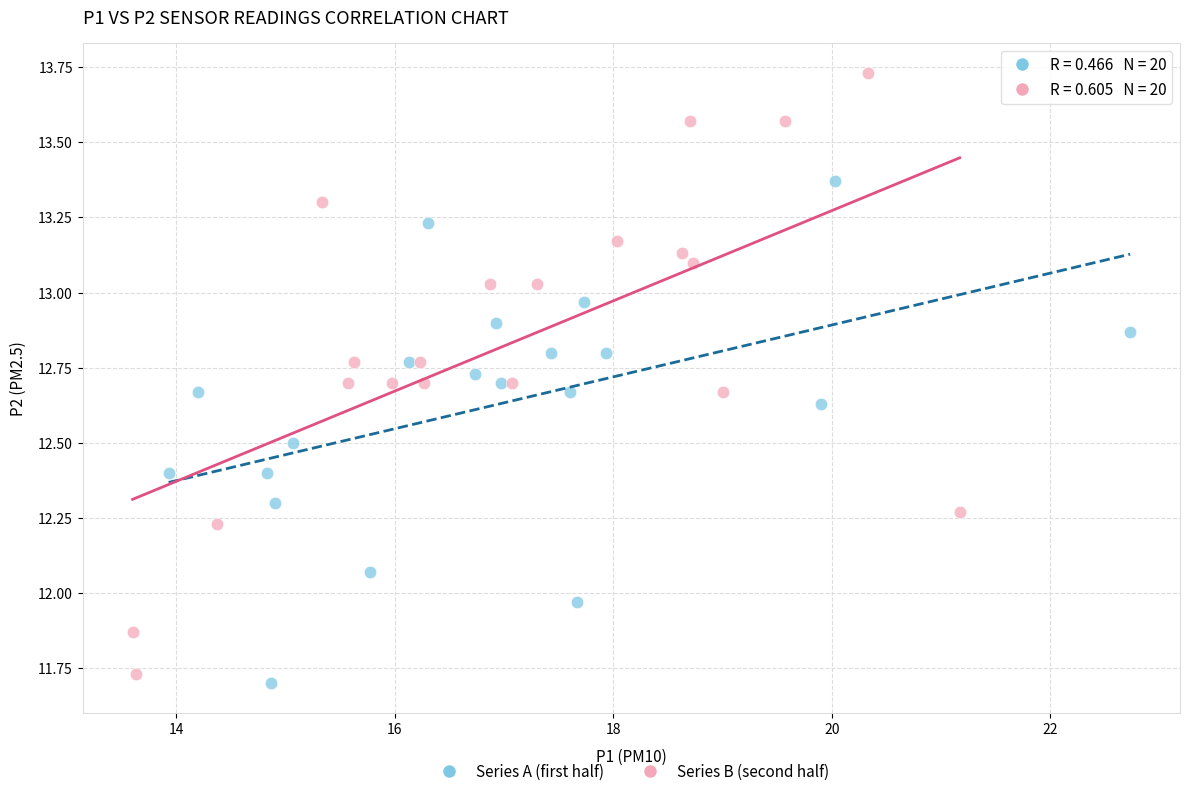

Which series contains the highest Y value?

Series B (second half)